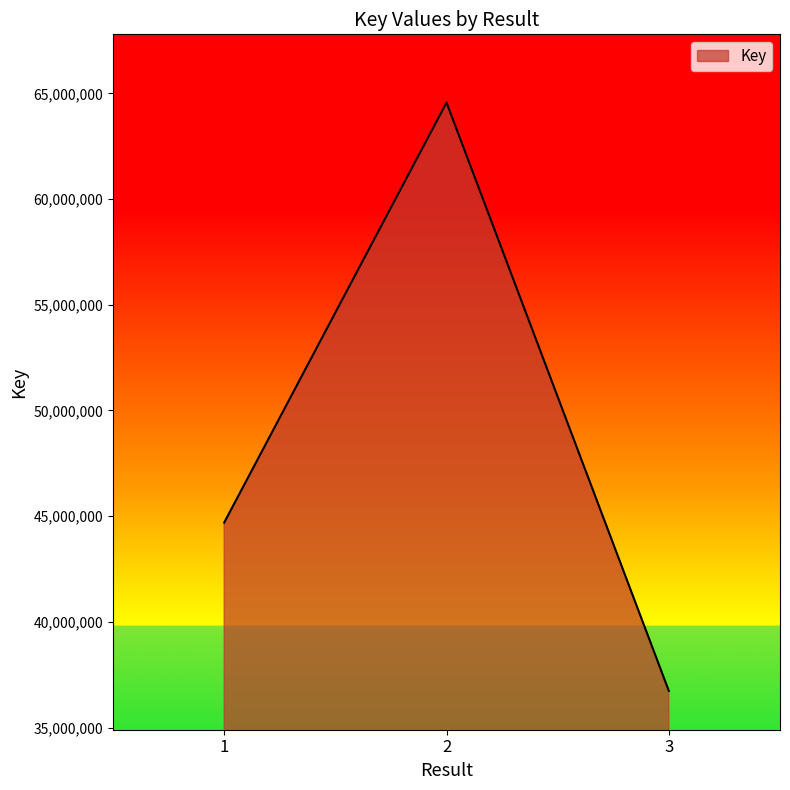

What is the difference between the values at 3 and 1?

7960561